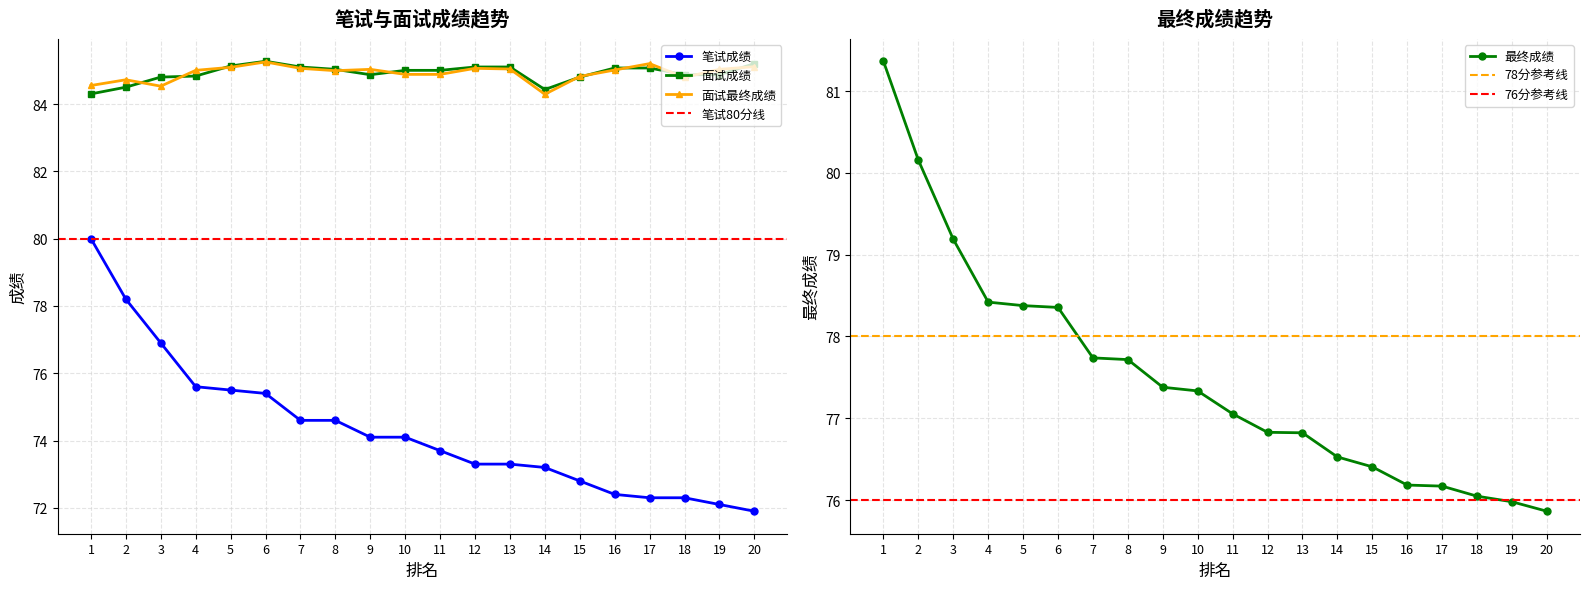

At which category is the sum across all series the highest?

1